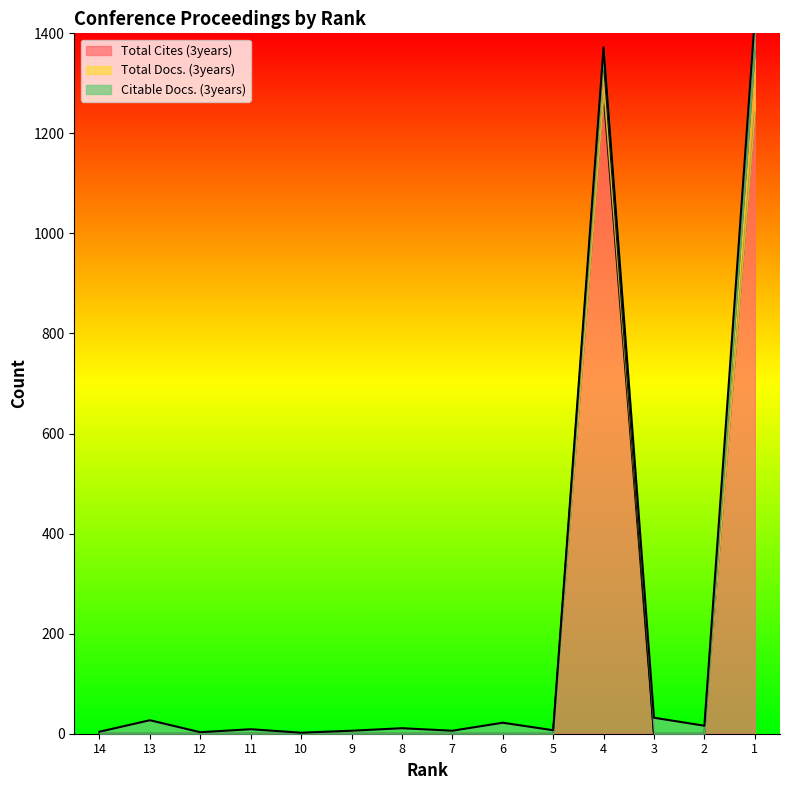

At 2, list the series in order from smallest to largest.

Total Cites (3years), Total Docs. (3years), Citable Docs. (3years)